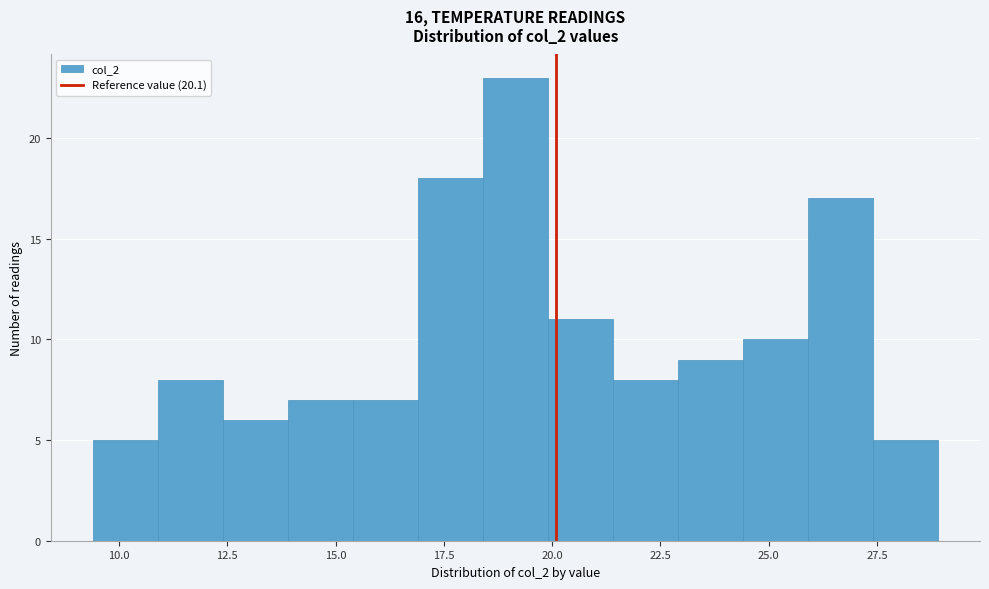

Read against the x-axis, roughly where is the centre of the tallest bar?

19.0